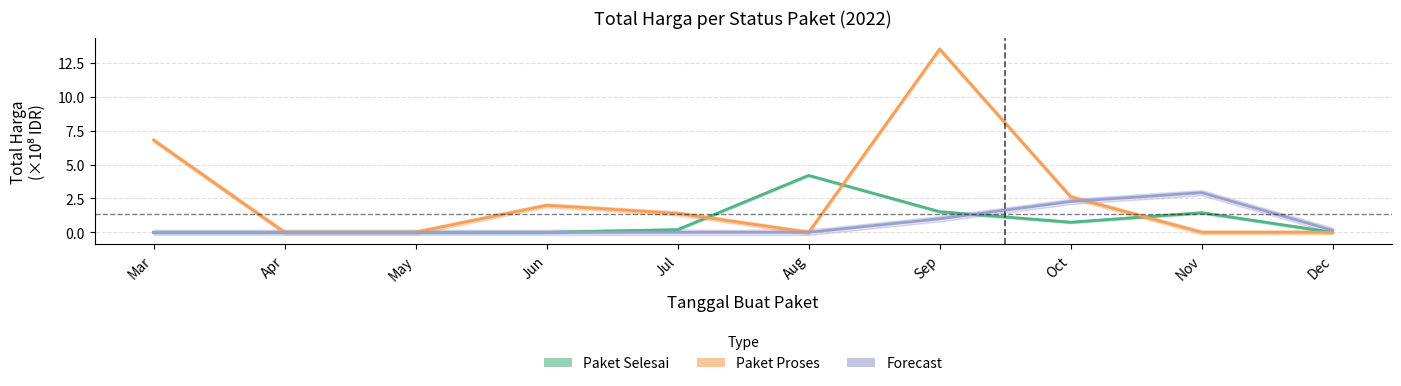

Reading right to left, extract all data points from this chart.

Paket Selesai: 0.0	1.4	0.7	1.5	4.2	0.2	0.0	0.0	0.0	0.0
Paket Proses: 0.0	0.0	2.6	13.5	0.0	1.4	2.0	0.0	0.0	6.8
Forecast: 0.1	2.9	2.3	1.0	0.0	0.0	0.0	0.0	0.0	0.0